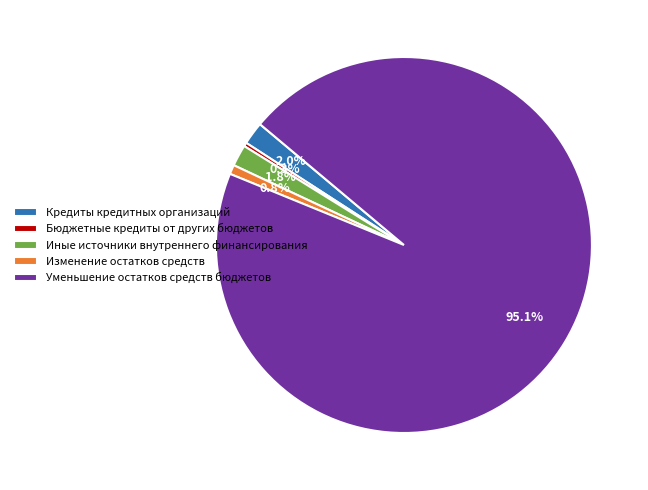

Is there any slice that represents more than half of the pie?

Yes